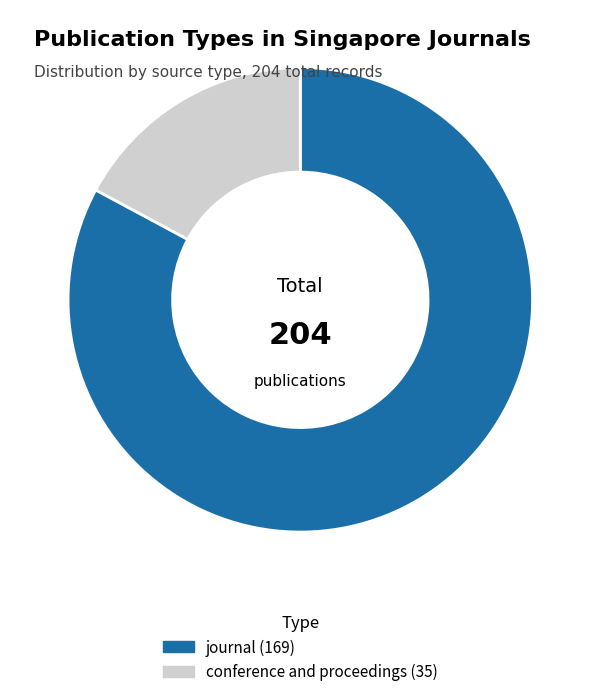

Which has a higher value, journal or conference and proceedings?

journal